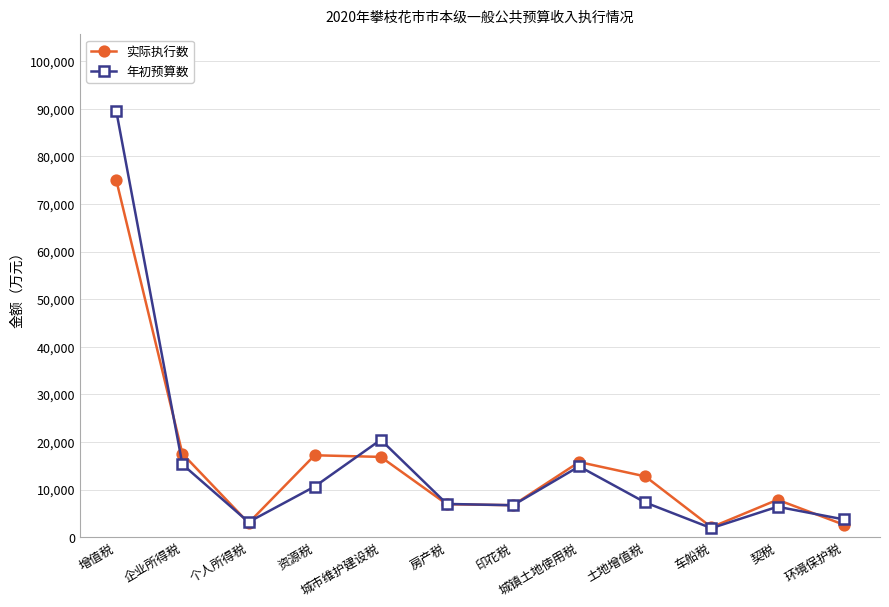

How many interior local peaks does the 年初预算数 series have?

3